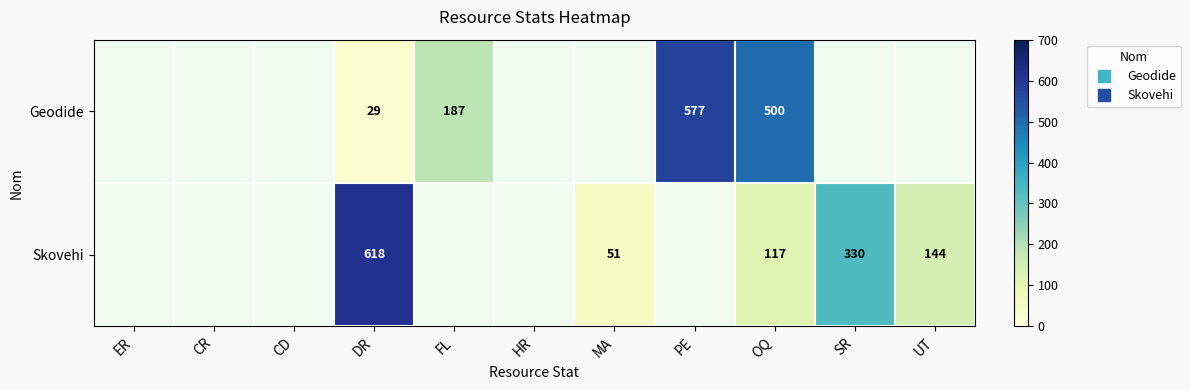

List the series in order of their peak value, lowest first.

Geodide, Skovehi